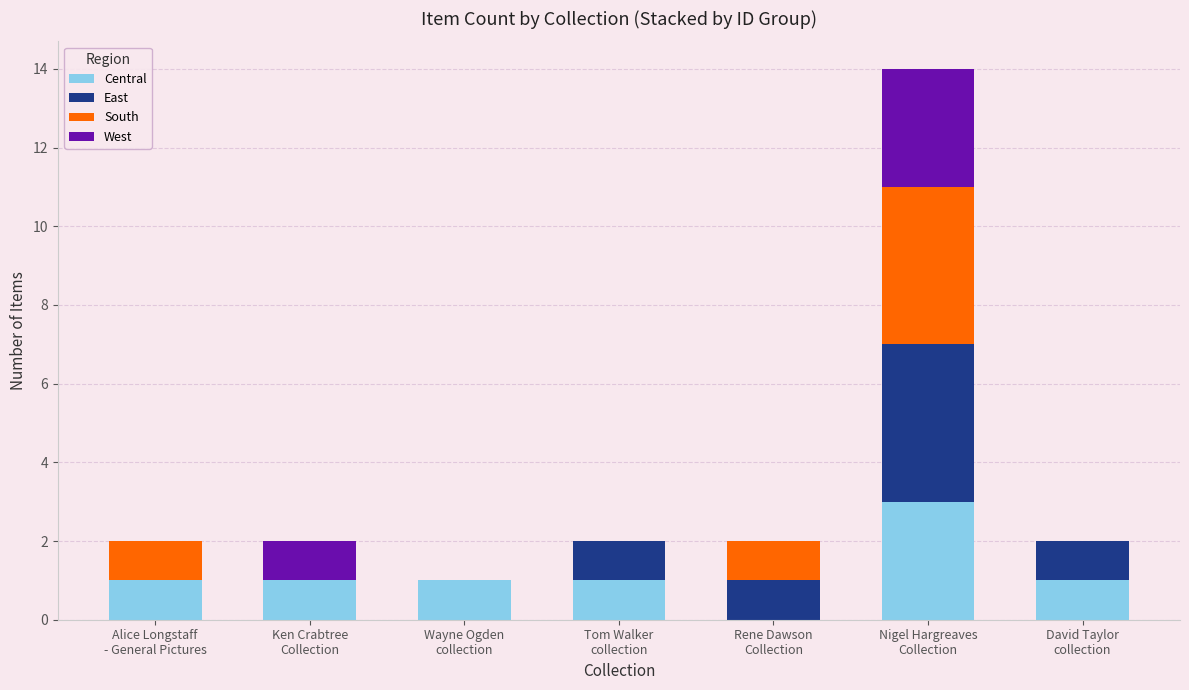

What is the sum of all Central values?

8